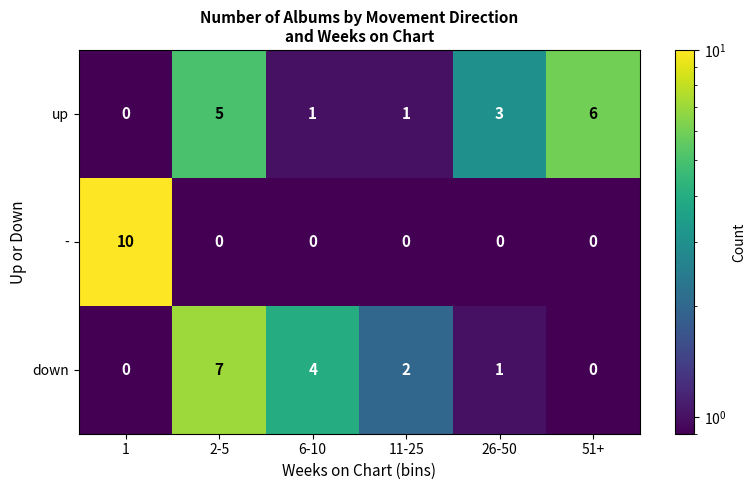

Reading left to right, what are all the values shown in this chart?

up: 0	5	1	1	3	6
-: 10	0	0	0	0	0
down: 0	7	4	2	1	0